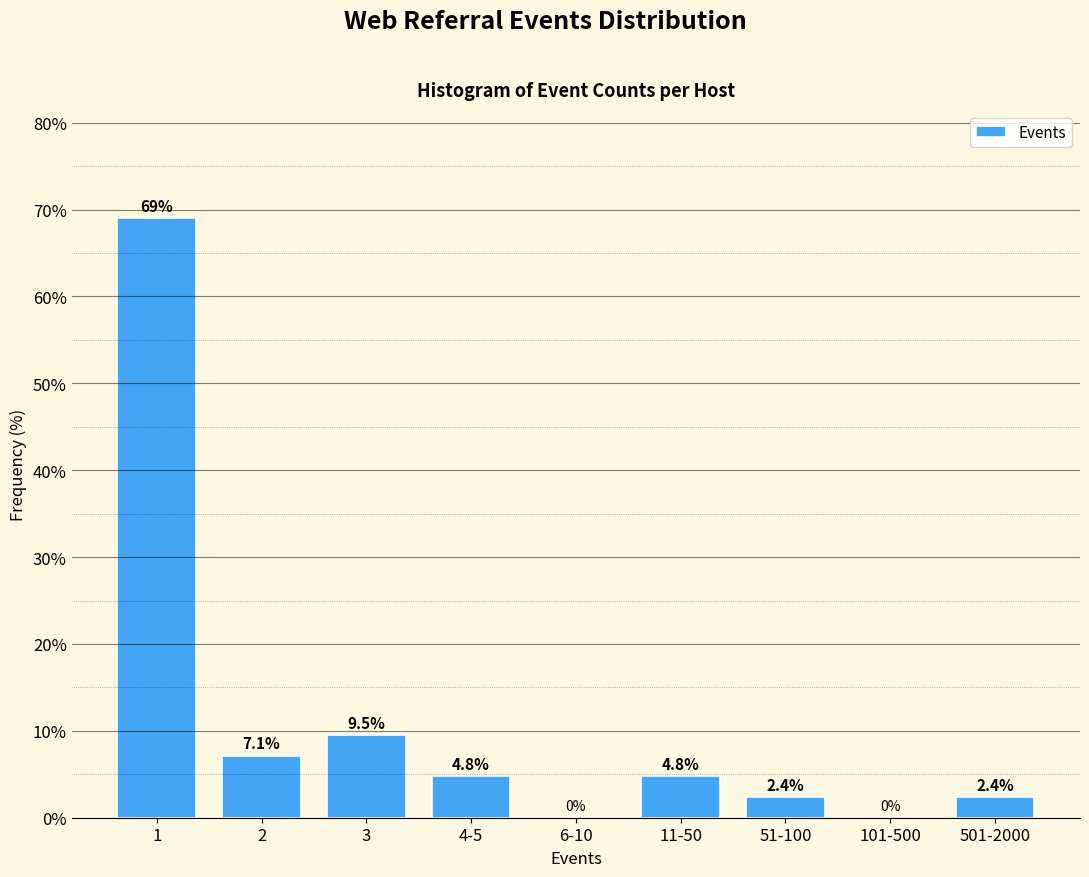

Reading right to left, extract all data points from this chart.

501-2000=2.4	101-500=0.0	51-100=2.4	11-50=4.8	6-10=0.0	4-5=4.8	3=9.5	2=7.1	1=69.0